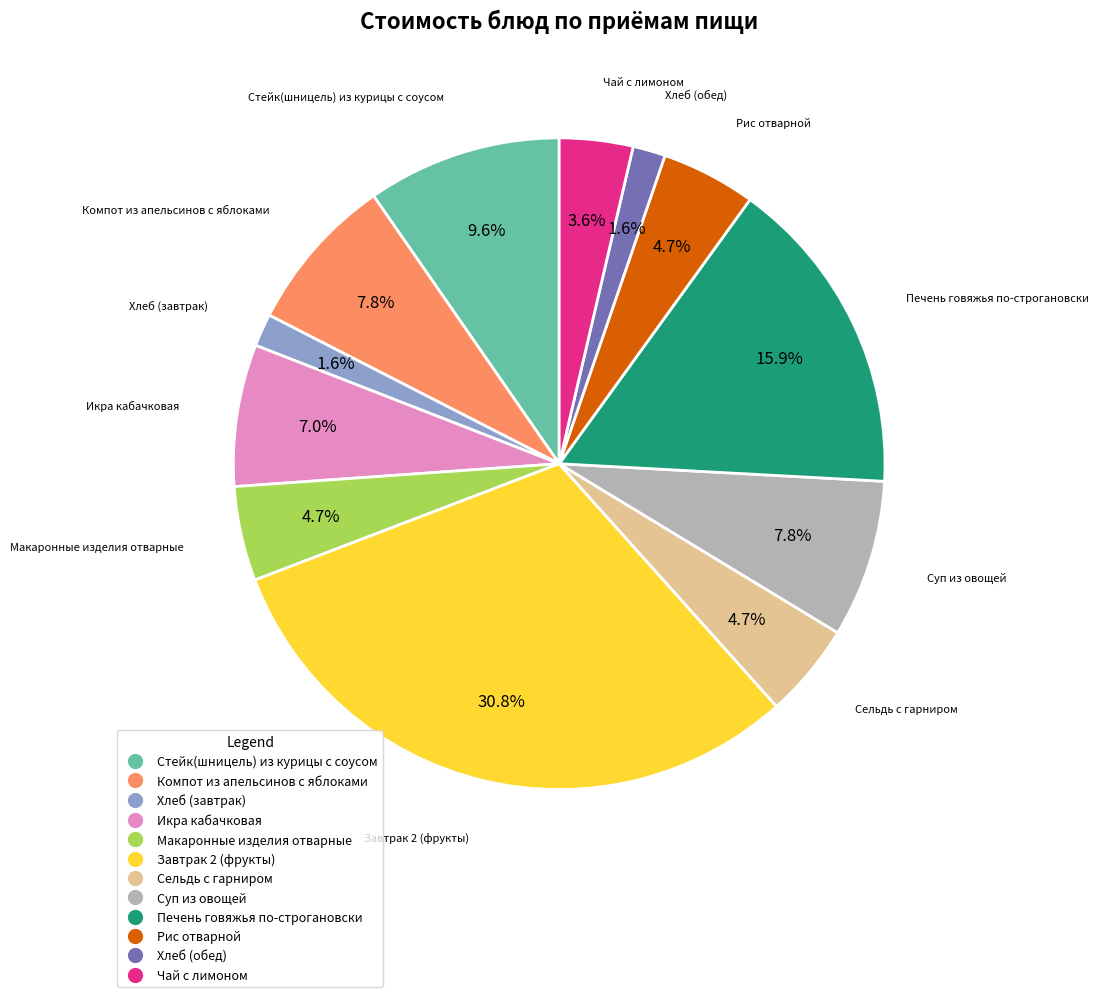

Which has a higher value, Суп из овощей or Хлеб (обед)?

Суп из овощей